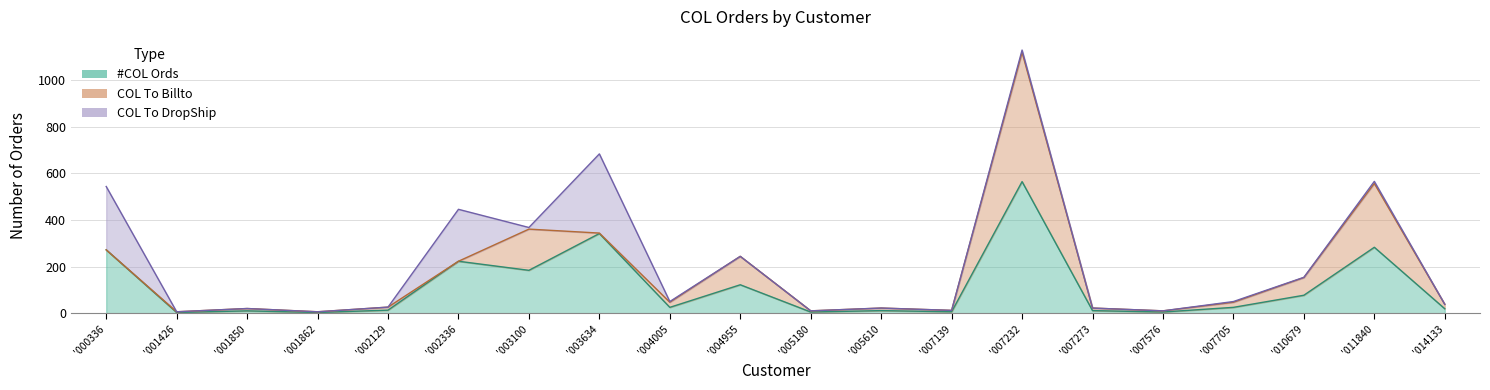

How many positive values does the COL To Billto series have?

18